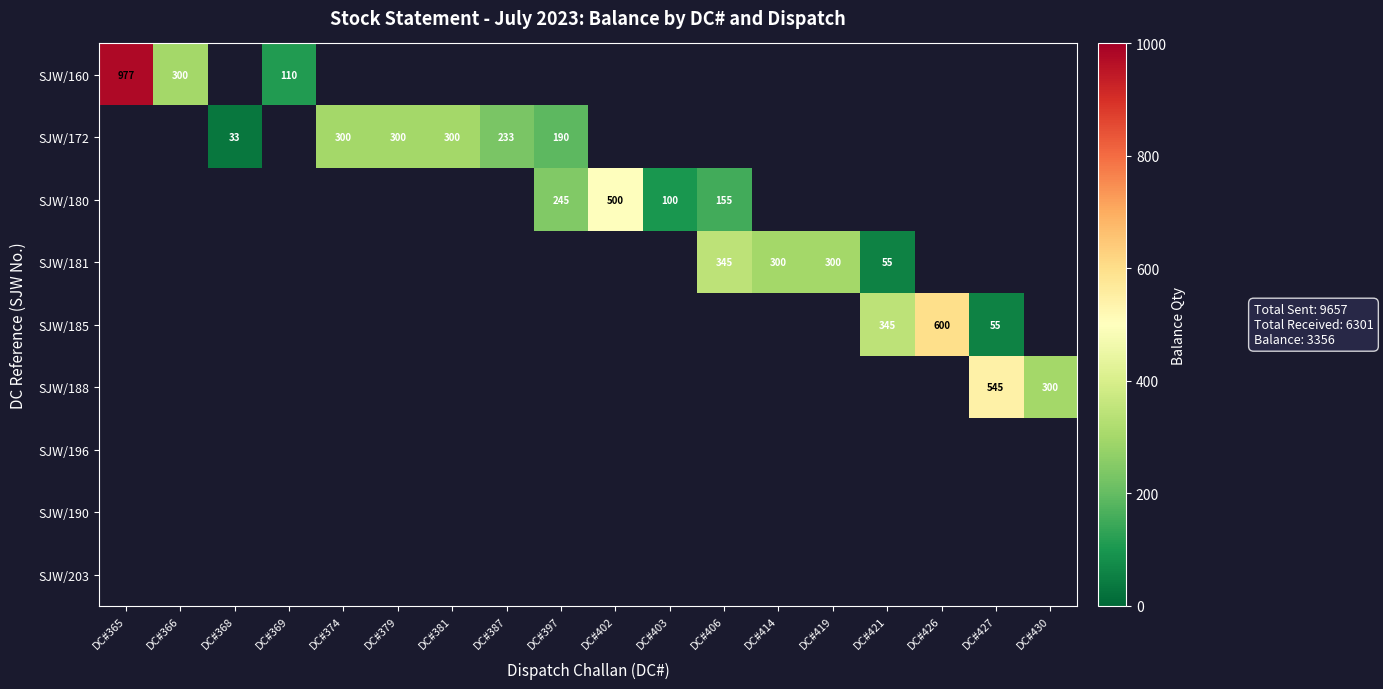

What is the sum of the SJW/181 values at DC#419 and DC#406?

645